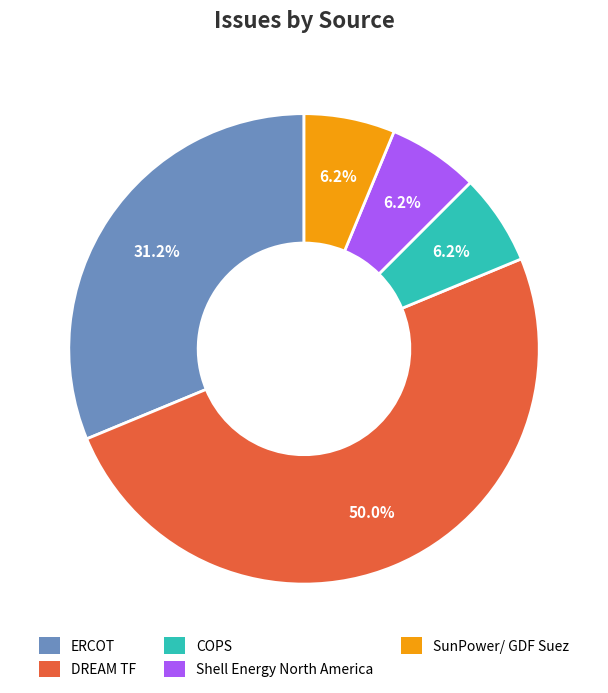

To the nearest percent, what is the difference between the largest and smallest slice percentages?

44%